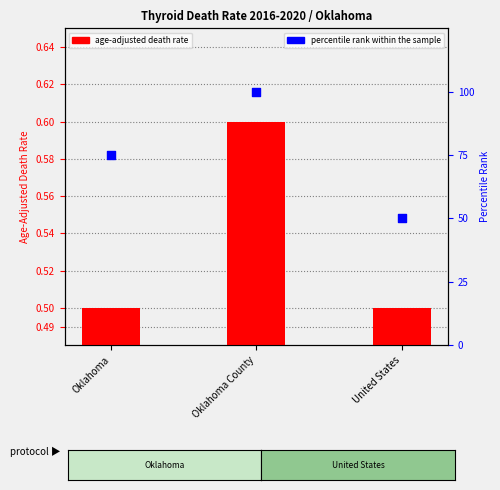

What are all the series names shown in the legend?

age-adjusted death rate, percentile rank within the sample